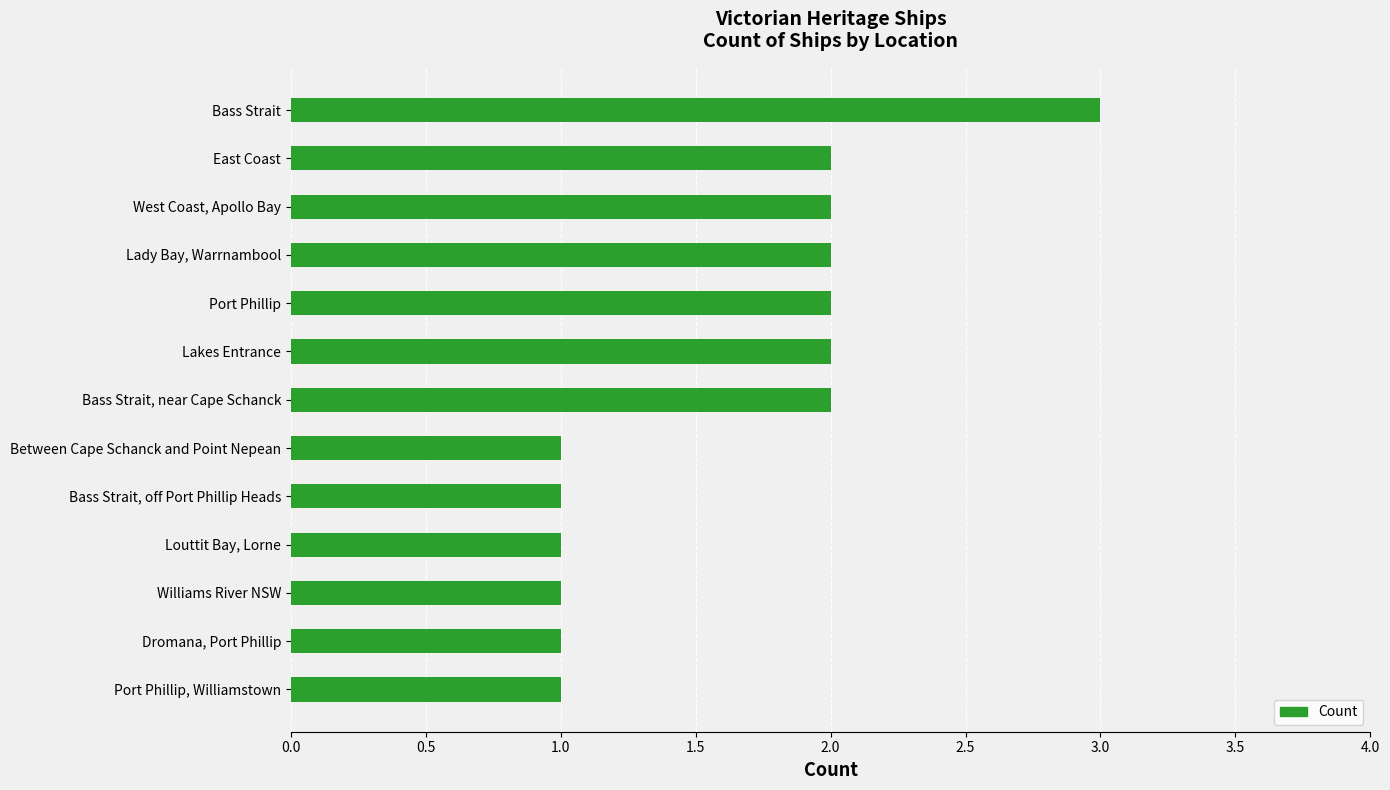

The value at Port Phillip is 2. True or false?

True